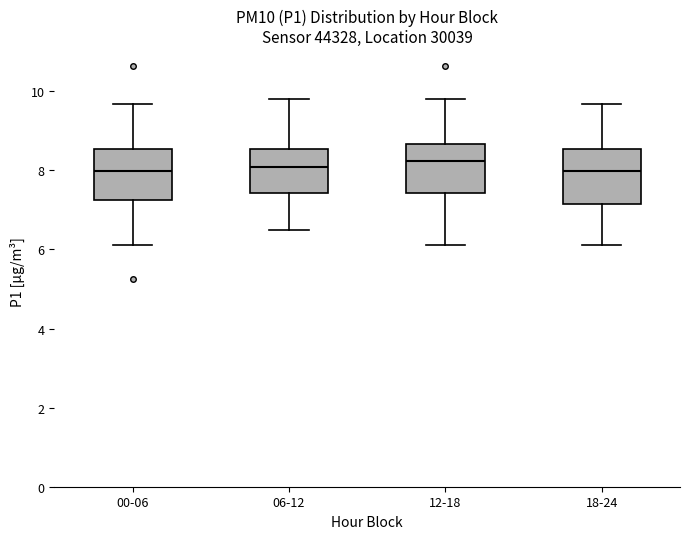

Where is the upper edge of the box for 06-12 on the y-axis? The values are not printed on the chart, so give them approximately, as read against the axis.

8.6